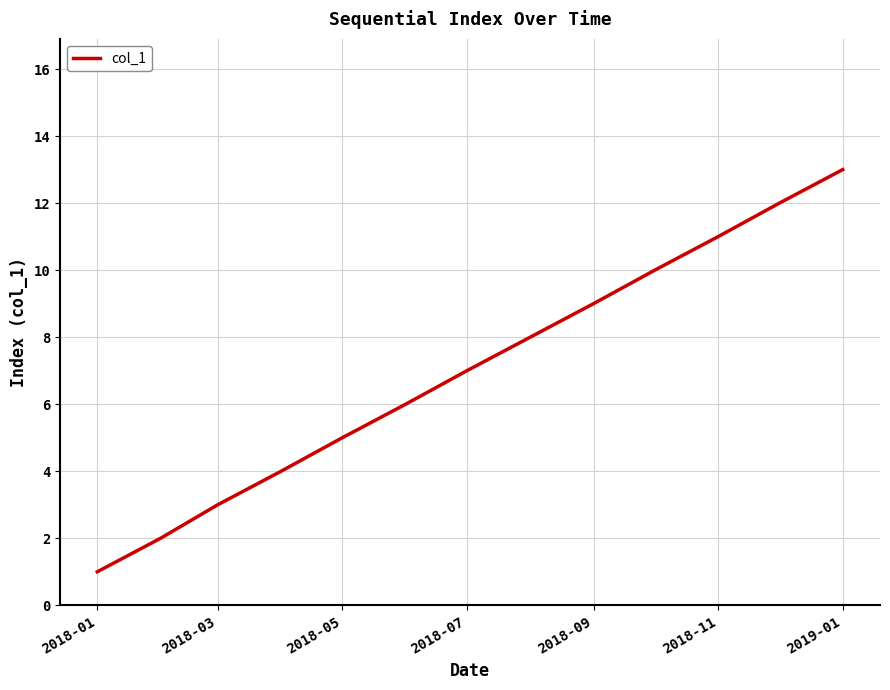

What is the maximum value shown in the chart?

13